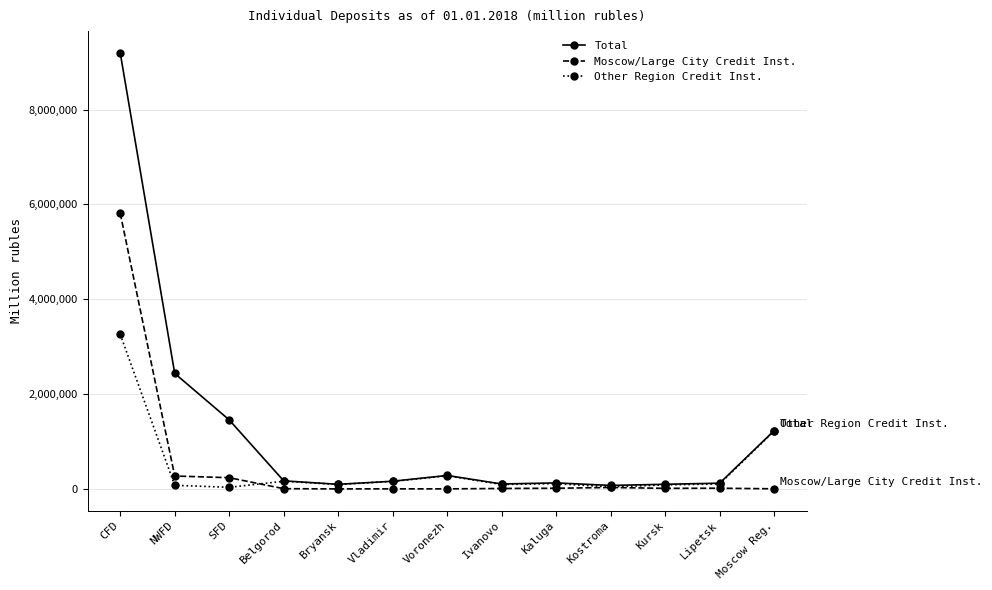

What is the difference between the second highest and minimum values in the Other Region Credit Inst. series?

1187063